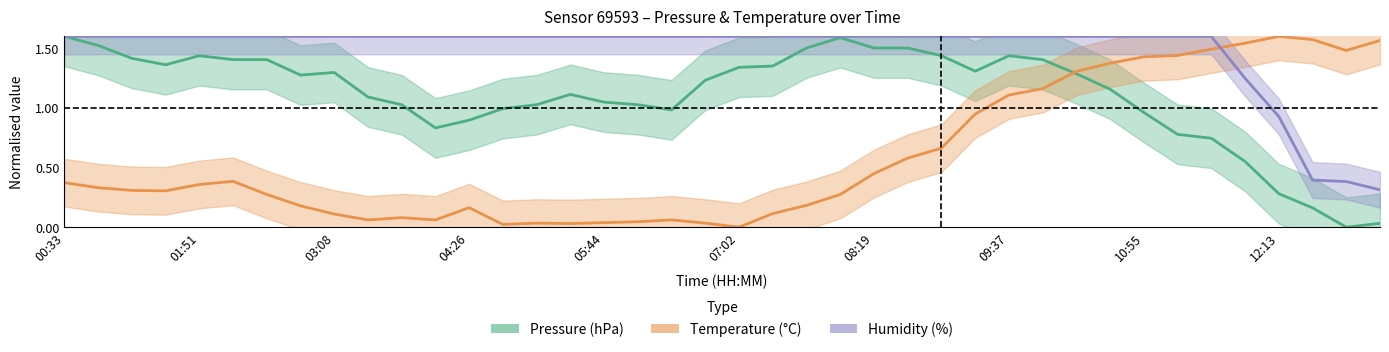

Which series has the largest range (max minus min)?

Pressure (hPa)